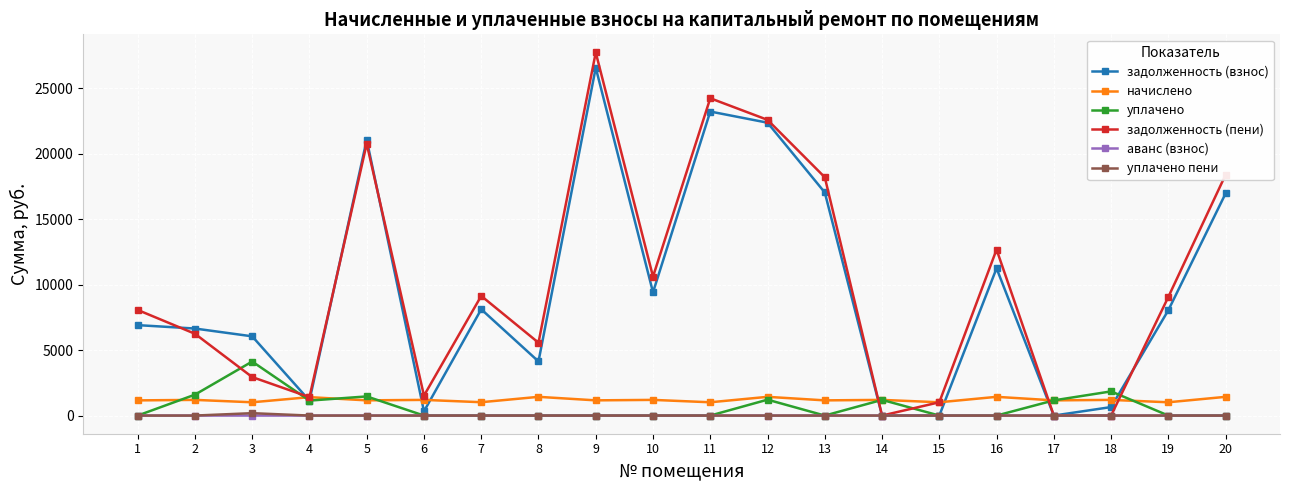

What is the sum of all уплачено values?

13747.3